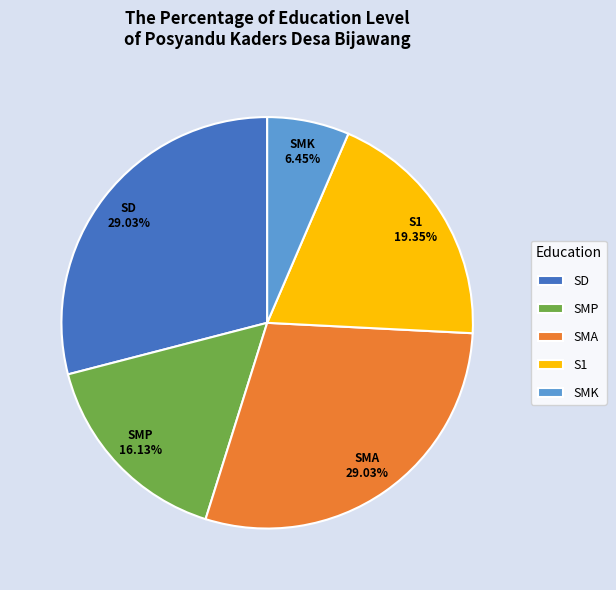

Approximately how many times larger is the value at SMP compared to S1?

0.8